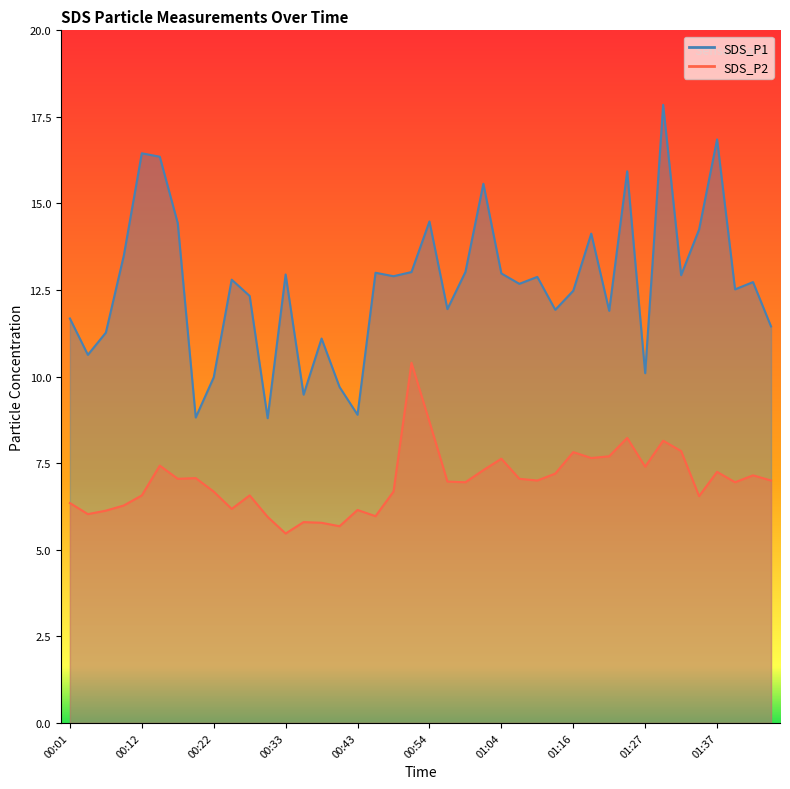

What is the difference between the second highest and minimum values in the SDS_P1 series?

8.1